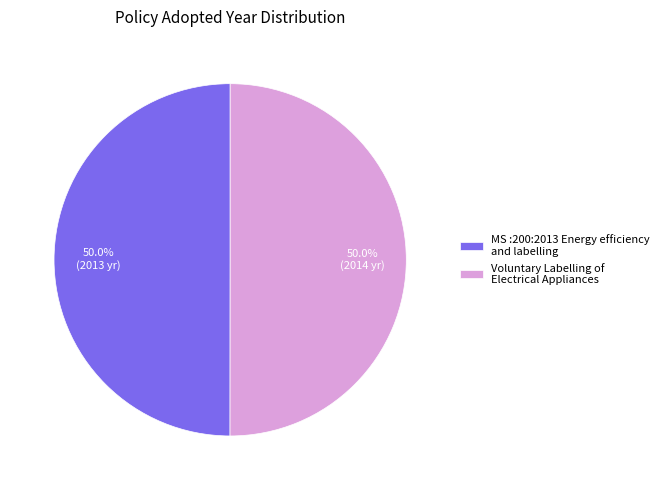

Count the number of slices in the pie.

2